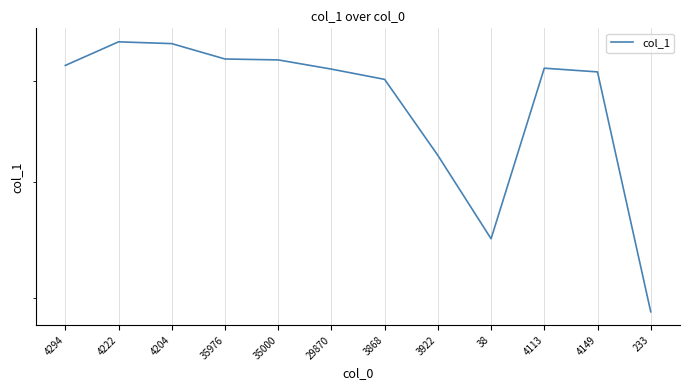

How many interior local valleys (lower than both neighbors) does the data have?

1